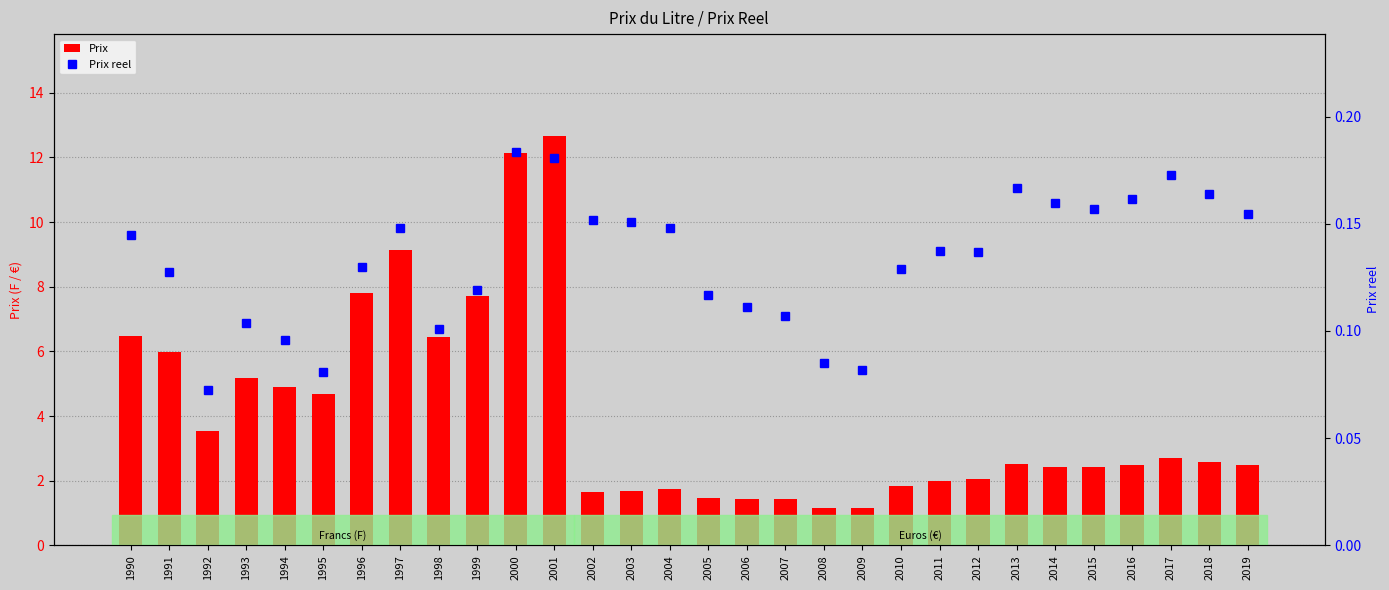

What is the difference between the second highest and second lowest values in the Prix series?

11.0